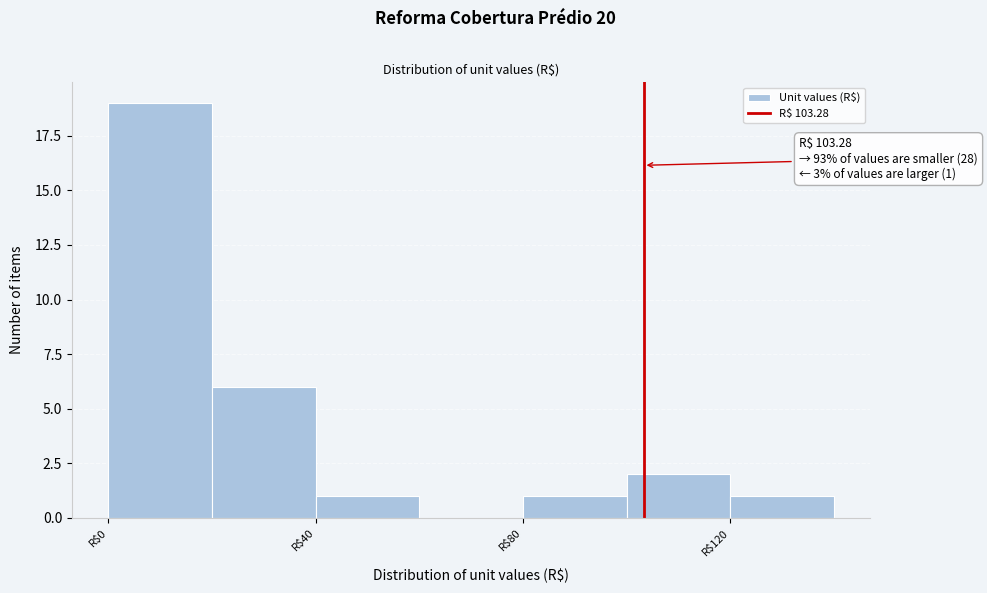

Which range on the x-axis has the tallest bar?

0 to 20